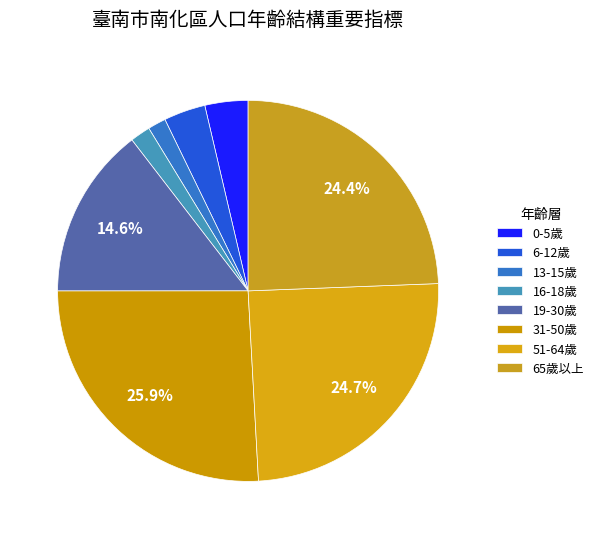

To the nearest percent, what is the difference between the 19-30歲 and 16-18歲 slice percentages?

13%